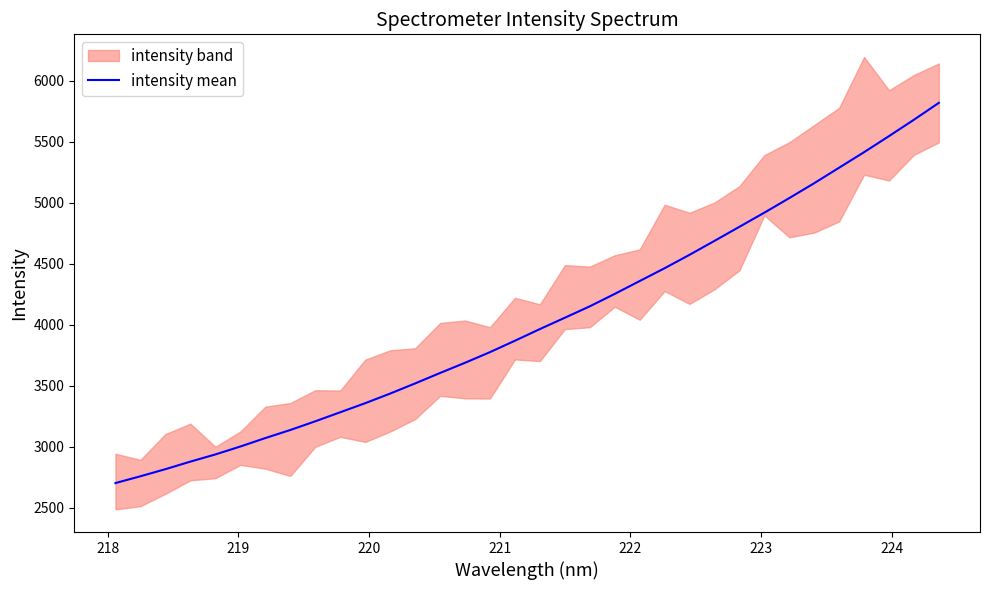

How many data points are less than 3963?

17